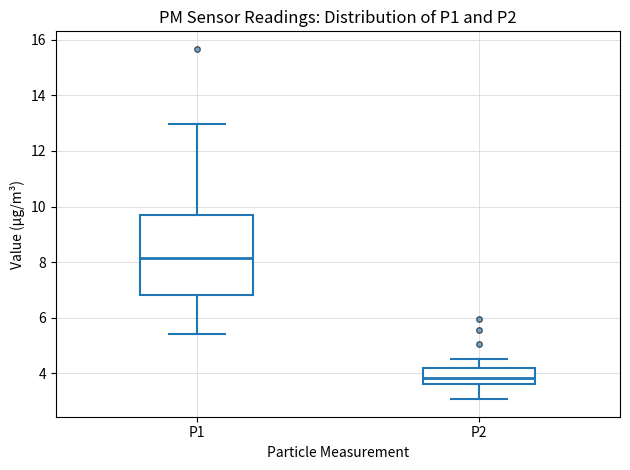

Reading left to right, read every box against the y-axis: the position of its median line, the range the box covers, and the ends of its whiskers. The values are not printed on the chart, so give them approximately, as read against the axis.

P1: median 8.2, box 6.8 to 9.6, whiskers 5.4 to 13.0
P2: median 3.8, box 3.6 to 4.2, whiskers 3.0 to 4.6